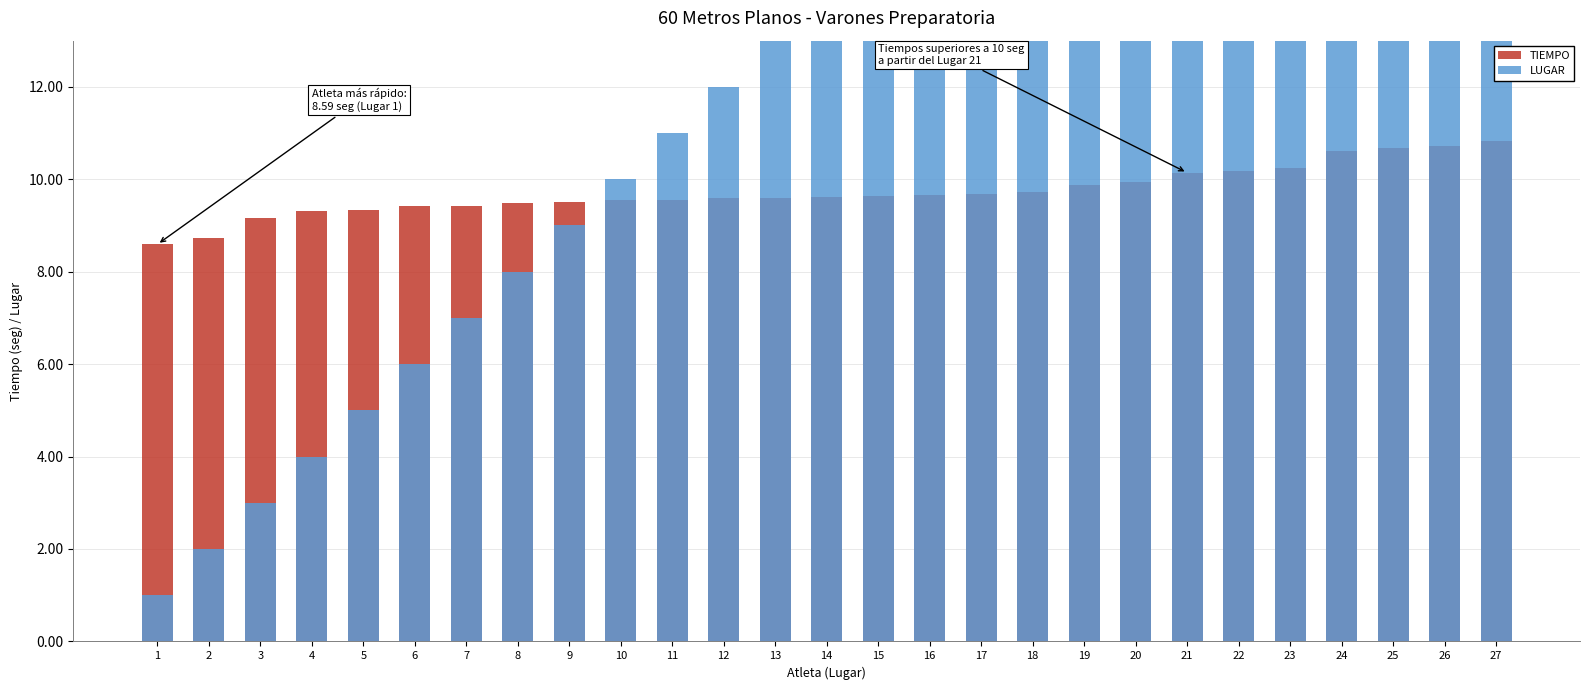

Rank the categories by TIEMPO value from highest to lowest.

27, 26, 25, 24, 23, 22, 21, 20, 19, 18, 17, 16, 15, 14, 12, 13, 11, 10, 9, 8, 7, 6, 5, 4, 3, 2, 1